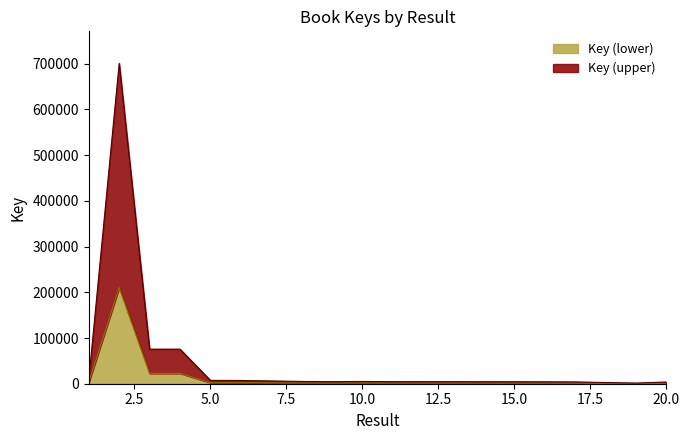

At which category does the chart reach its minimum across all series?

19